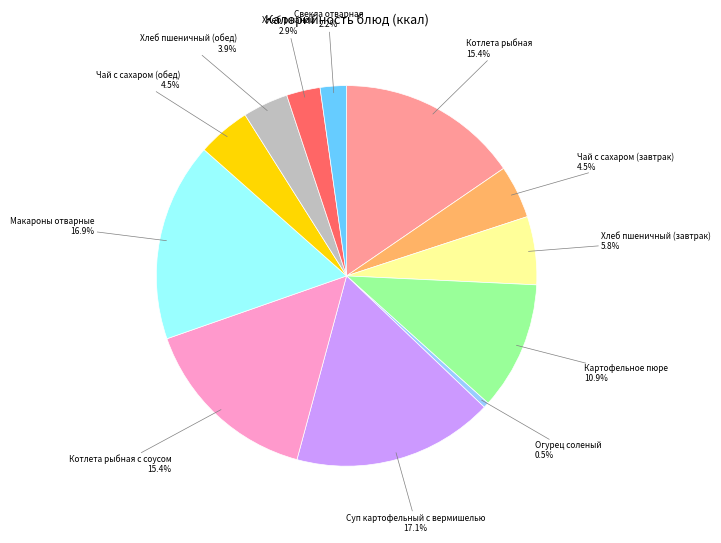

Which slice is the smallest?

Огурец соленый